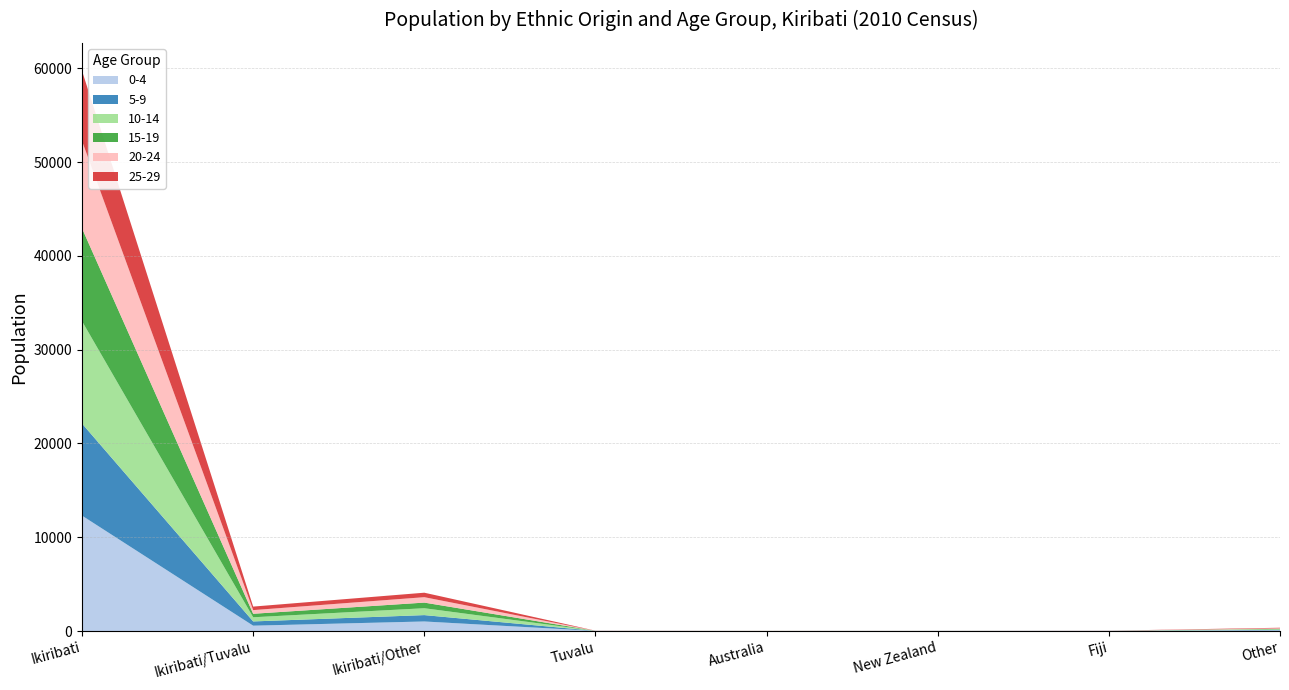

Reading right to left, extract all data points from this chart.

0-4: 73	11	7	0	10	1017	569	12305
5-9: 54	7	5	2	6	679	452	9821
10-14: 61	2	3	1	3	734	444	10918
15-19: 43	1	2	4	1	600	373	9902
20-24: 59	5	5	3	5	578	391	9320
25-29: 58	8	3	4	9	477	375	7482